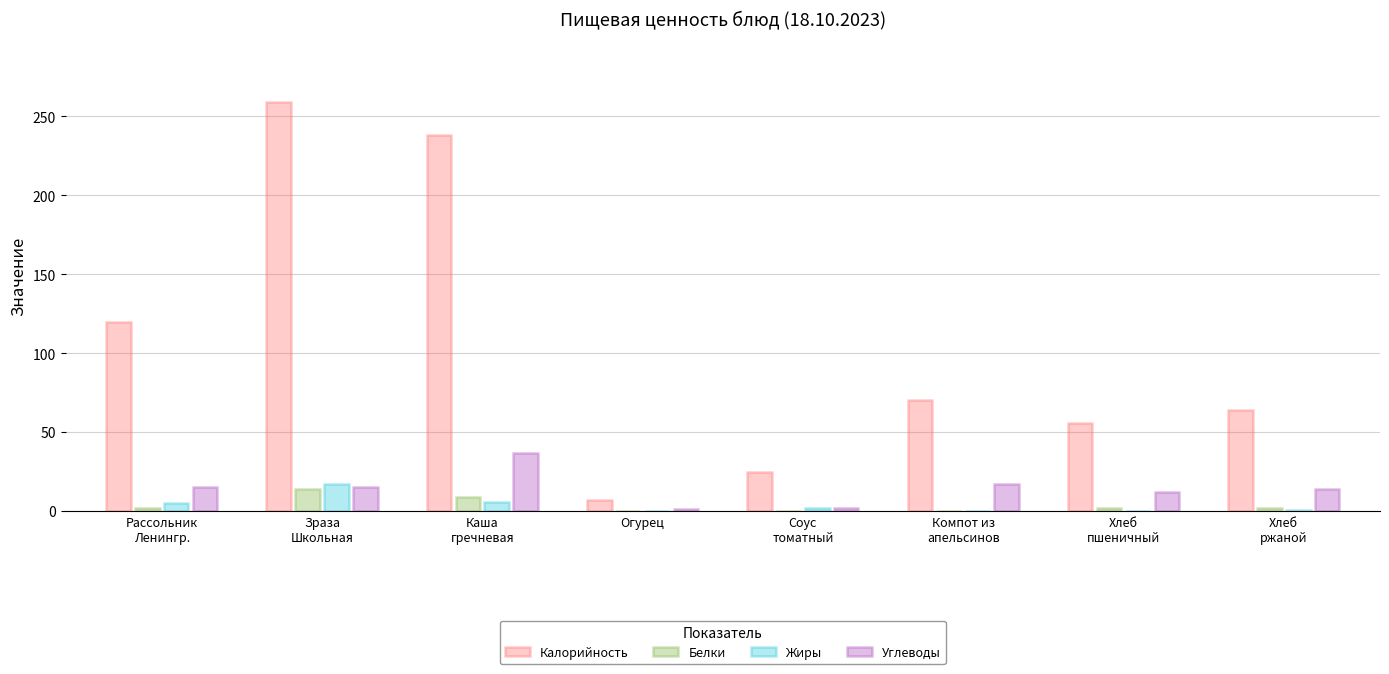

What is the sum of all Калорийность values?

839.0